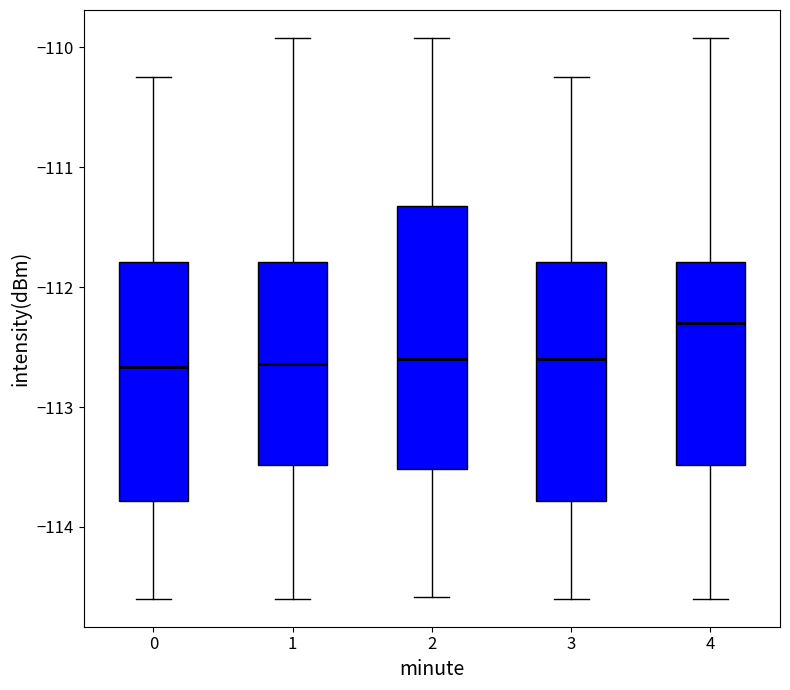

Reading left to right, transcribe this box plot: for each box, give where its median line is, the range the box spans, and where its two whiskers end, as read against the y-axis. The values are not printed on the chart, so give them approximately, as read against the axis.

0: median -112.7, box -113.8 to -111.8, whiskers -114.6 to -110.2
1: median -112.6, box -113.5 to -111.8, whiskers -114.6 to -109.9
2: median -112.6, box -113.5 to -111.3, whiskers -114.6 to -109.9
3: median -112.6, box -113.8 to -111.8, whiskers -114.6 to -110.2
4: median -112.3, box -113.5 to -111.8, whiskers -114.6 to -109.9